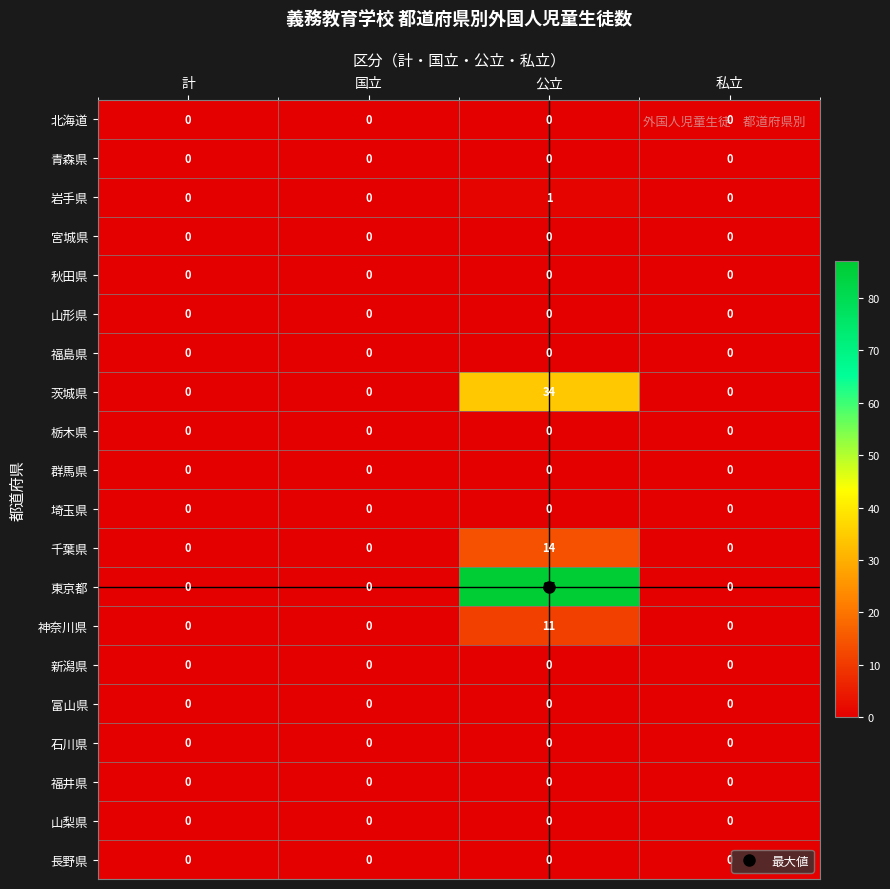

How many series are shown in this chart?

20